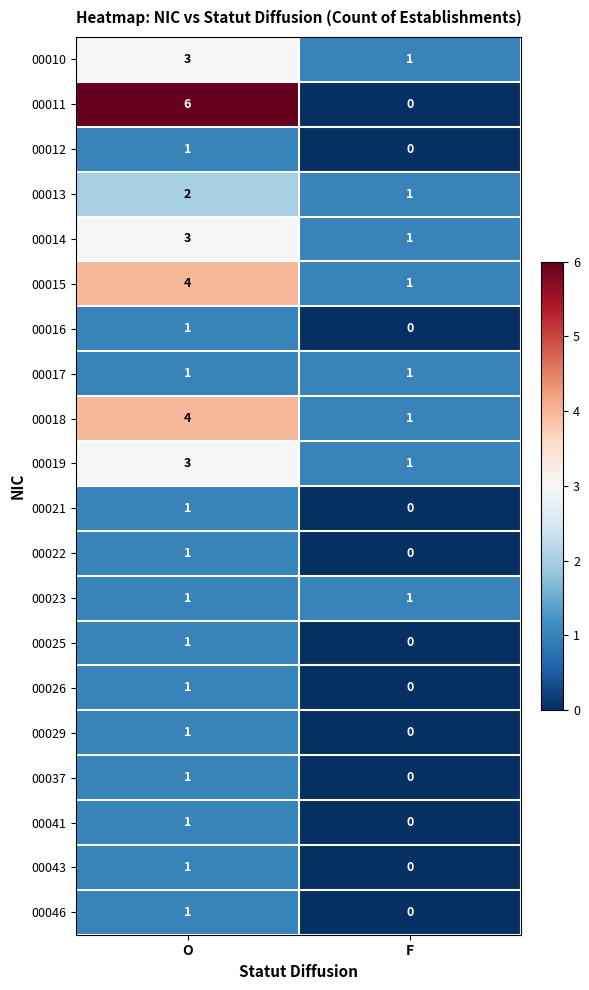

List the labels in order of 00021 value, largest first.

O, F